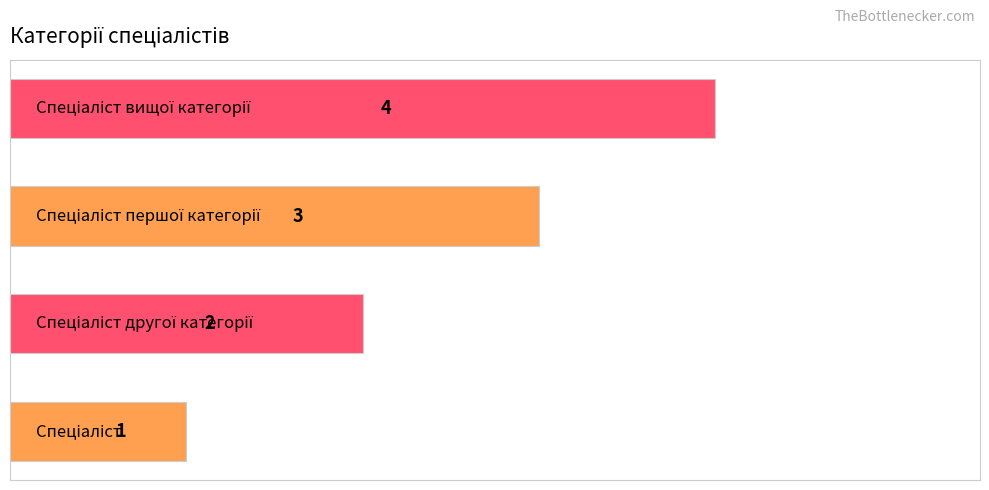

What is the sum of all values?

10